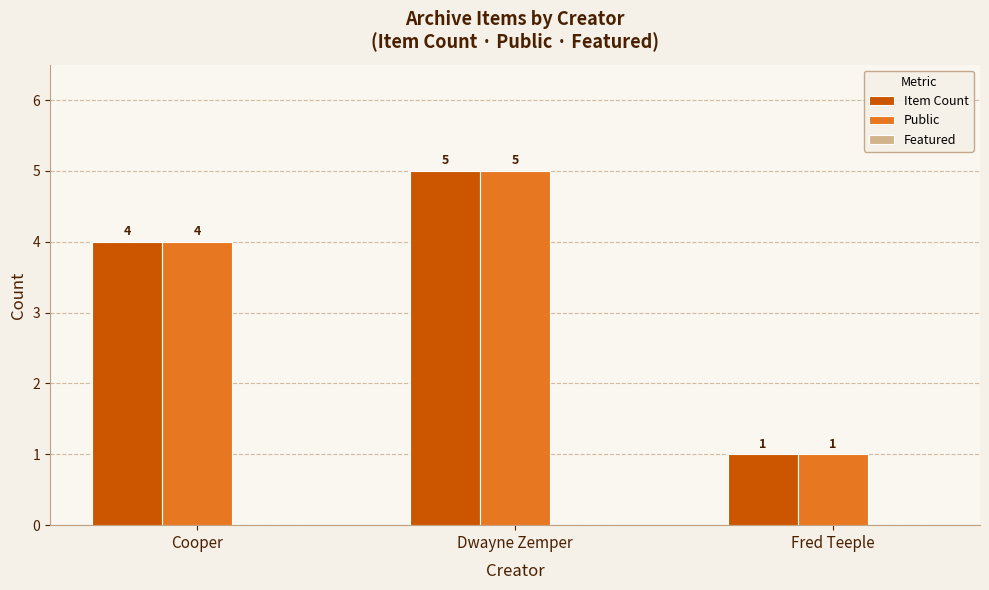

What is the average value of the Item Count series?

3